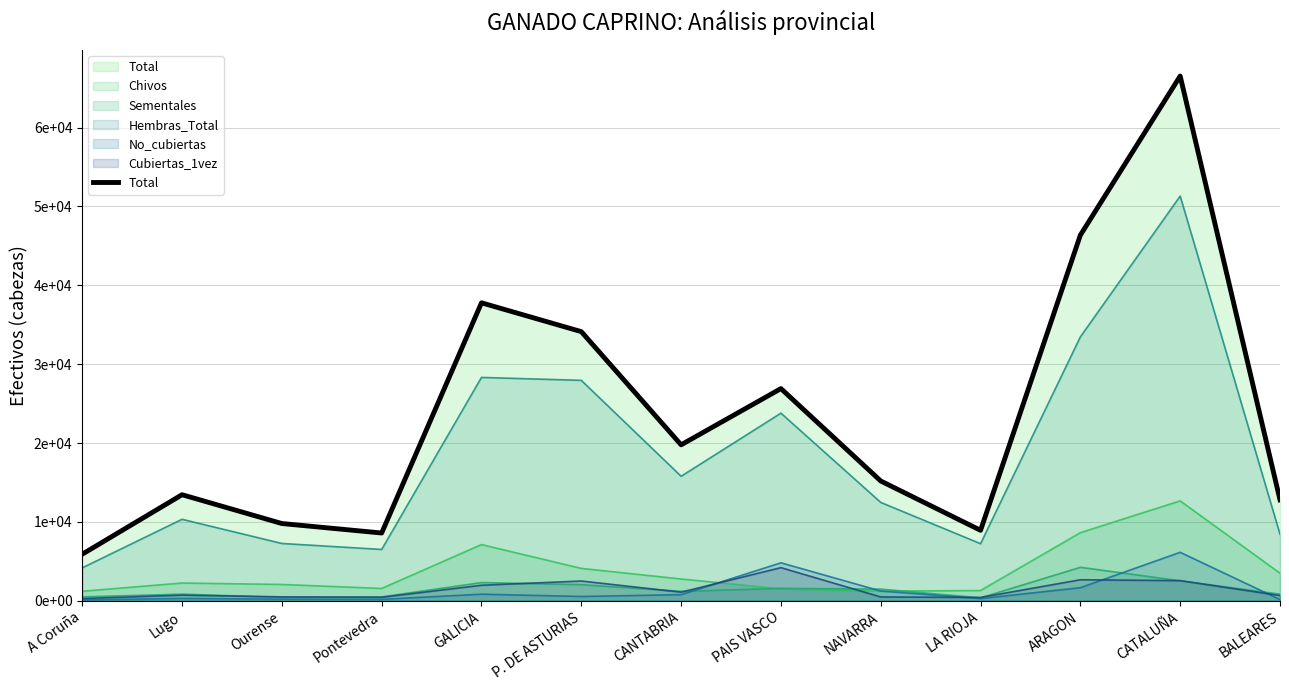

What value does the data have at Ourense, to the nearest 50?

9800